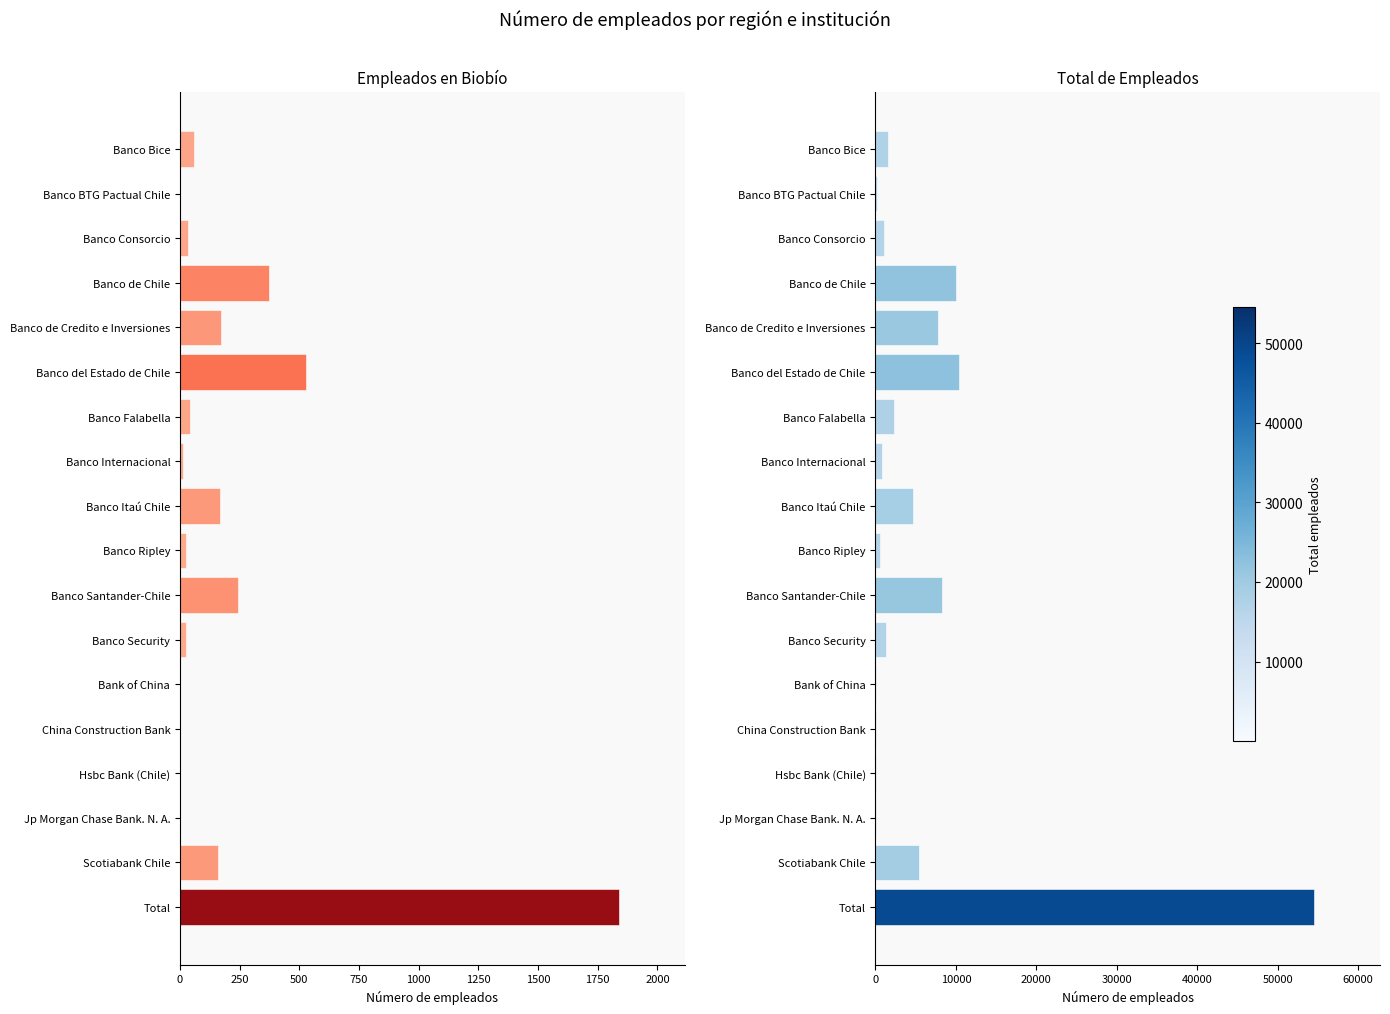

How many values in the Biobío series exceed 43?

8